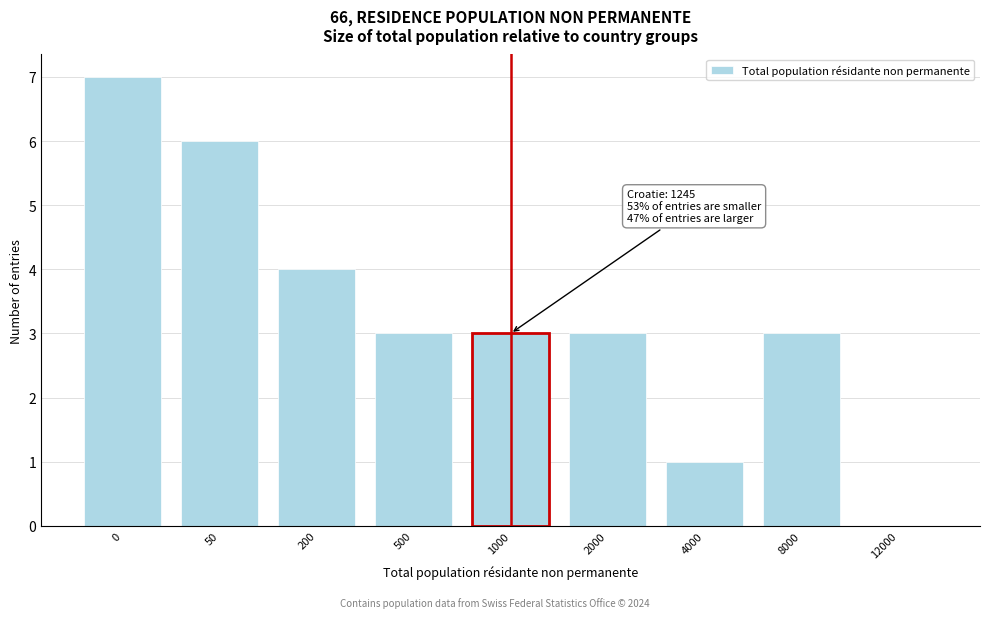

Reading left to right, what are all the values shown in this chart?

0=7	50=6	200=4	500=3	1000=3	2000=3	4000=1	8000=3	12000=0